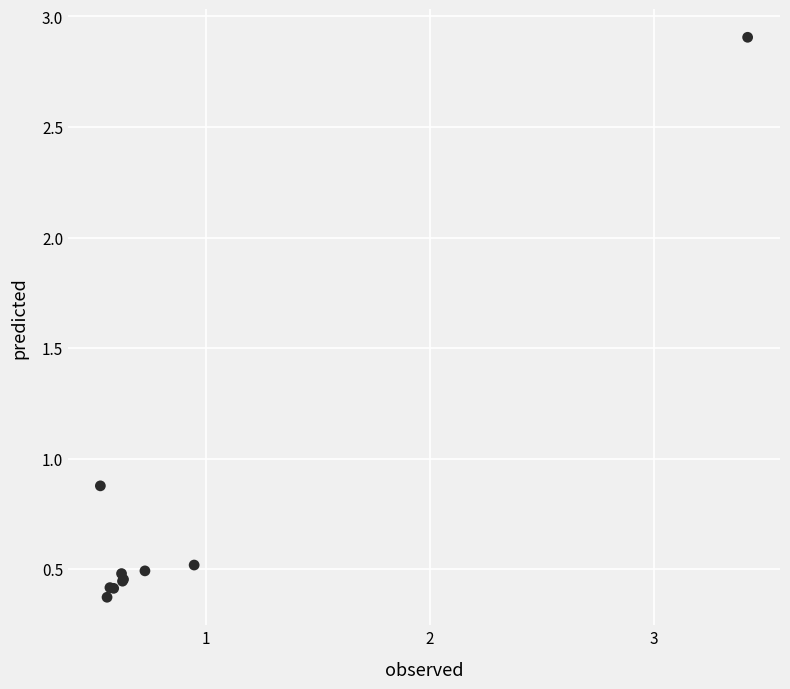

What Y value in the scatter plot is closest to 1?

0.9